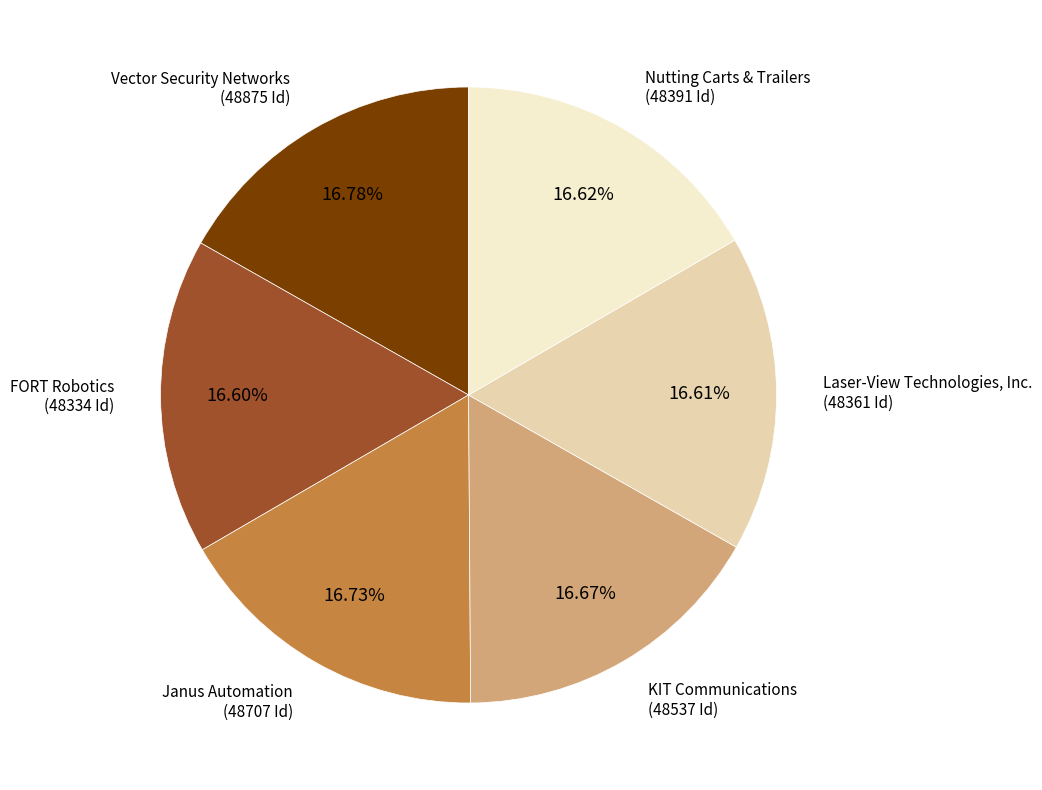

How many segments does this pie chart have?

6